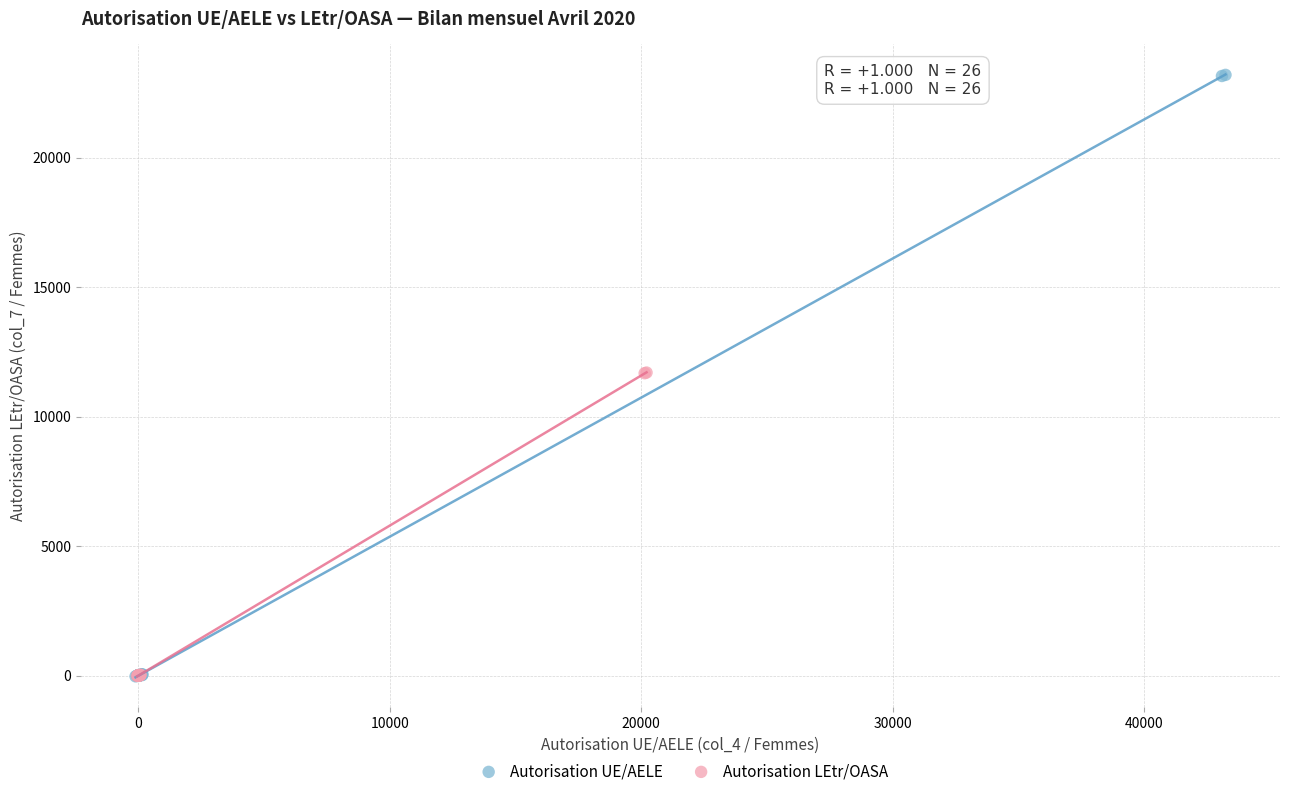

Which series has the widest spread of Y values?

Autorisation UE/AELE